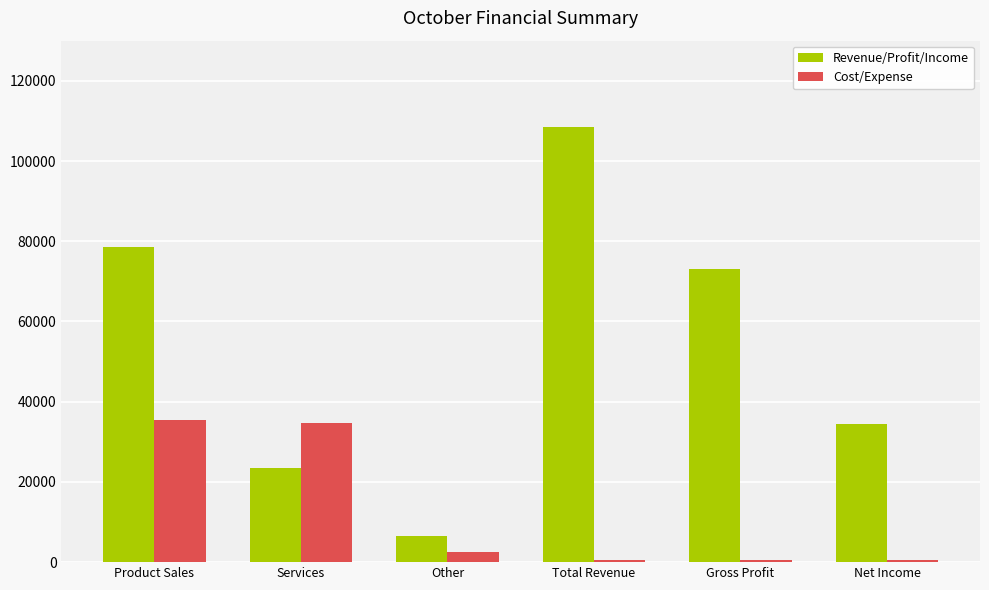

Are the bars horizontal?

No